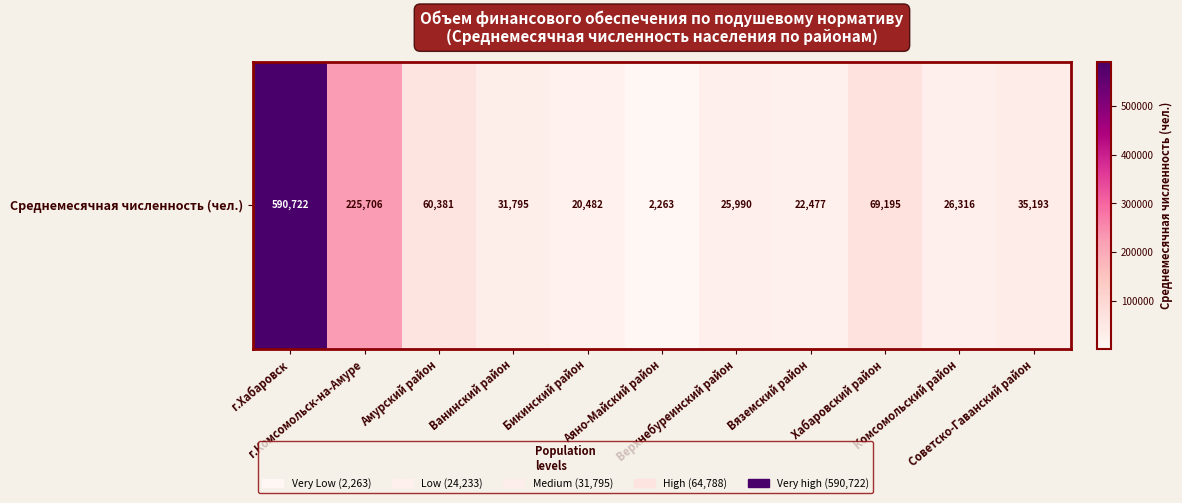

What is the smallest value displayed?

2263